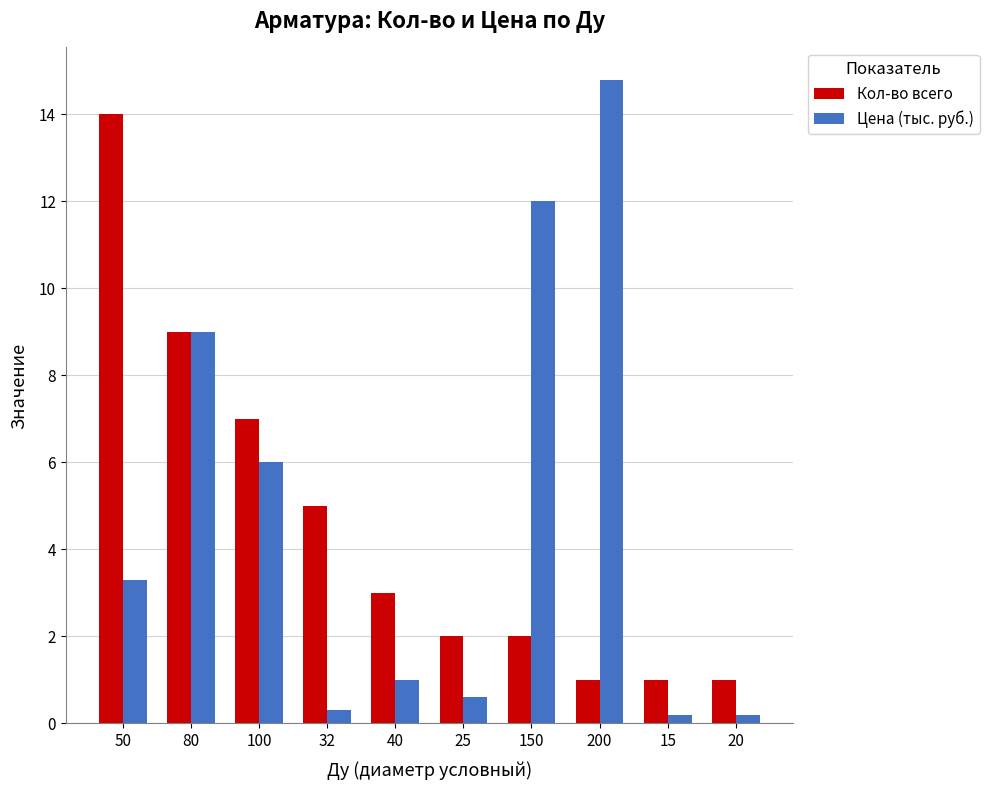

What is the approximate value of Кол-во всего at 15?

1.0